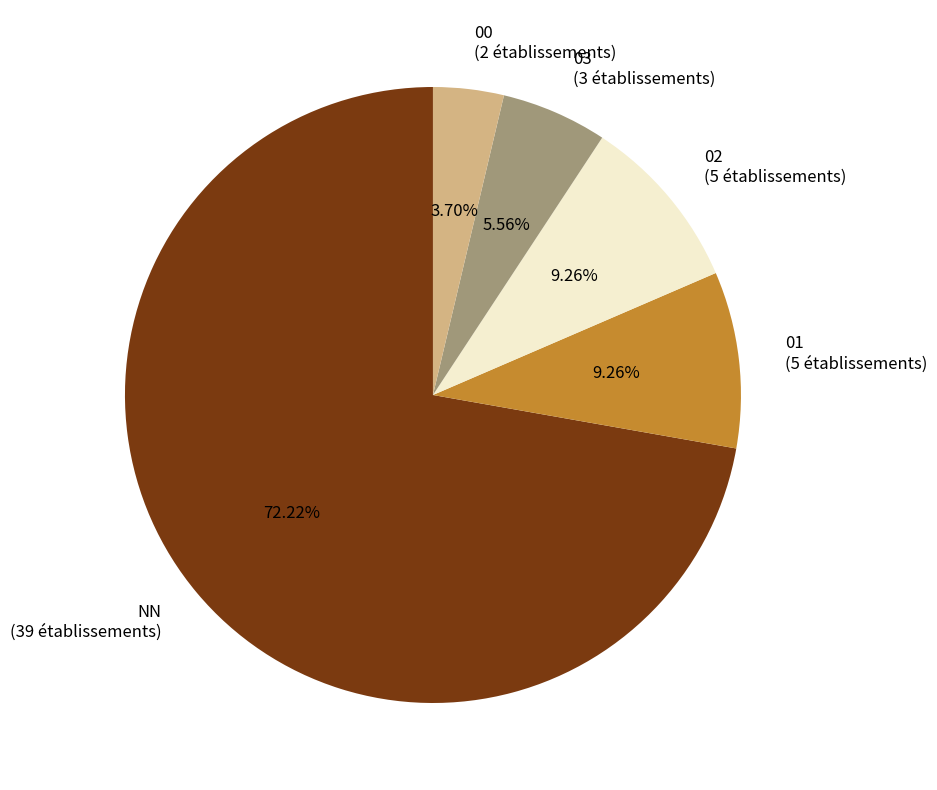

Count the number of slices in the pie.

5